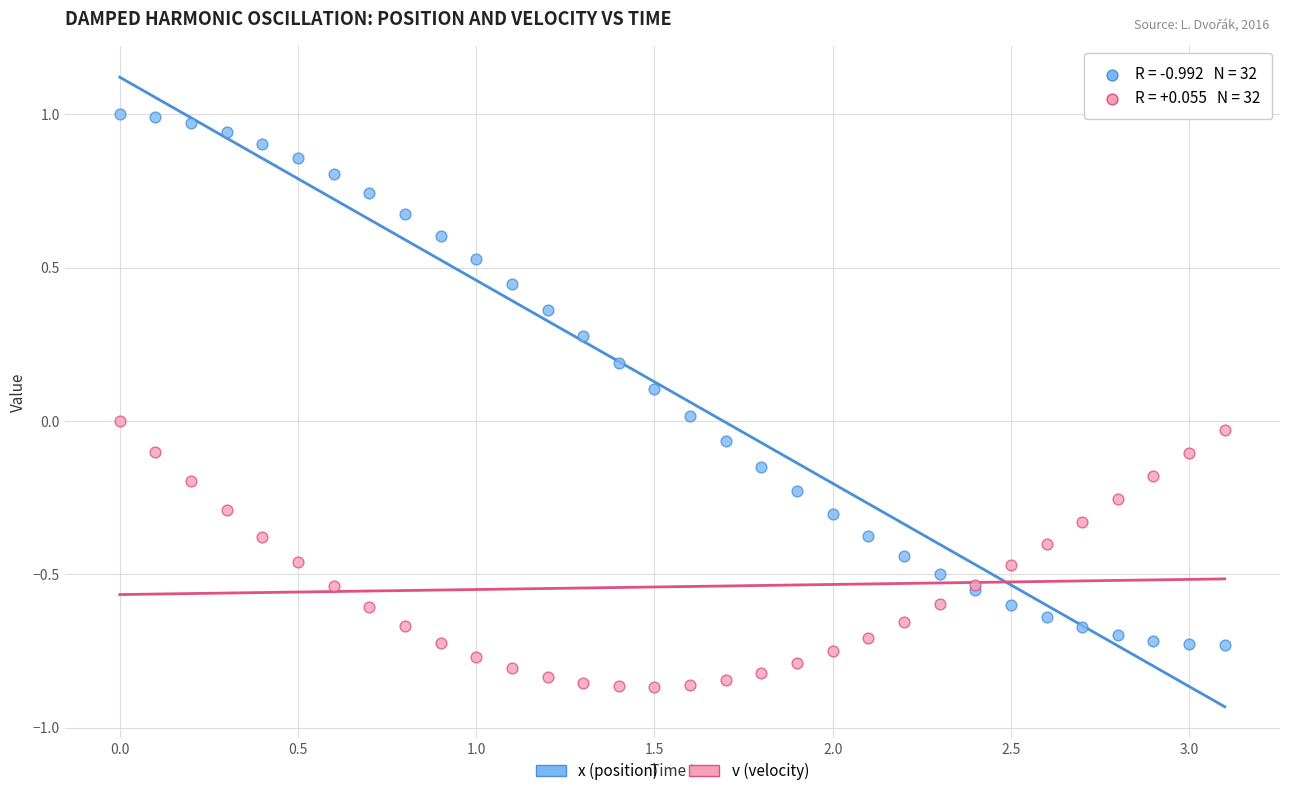

Which series has the largest Y range (max minus min)?

x (position)